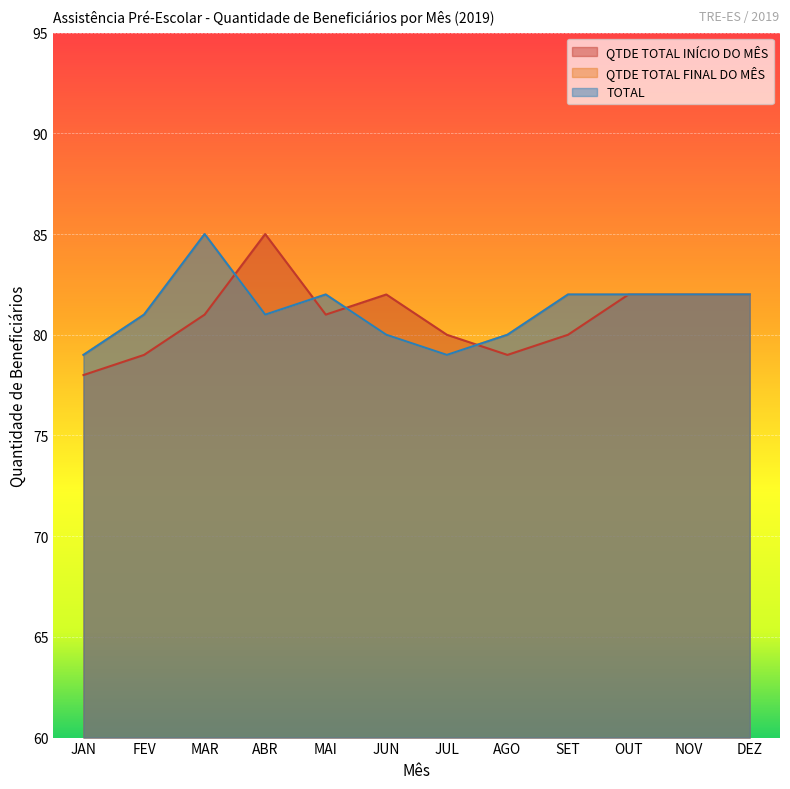

List the labels in order of TOTAL value, smallest first.

JAN, JUL, JUN, AGO, FEV, ABR, MAI, SET, OUT, NOV, DEZ, MAR